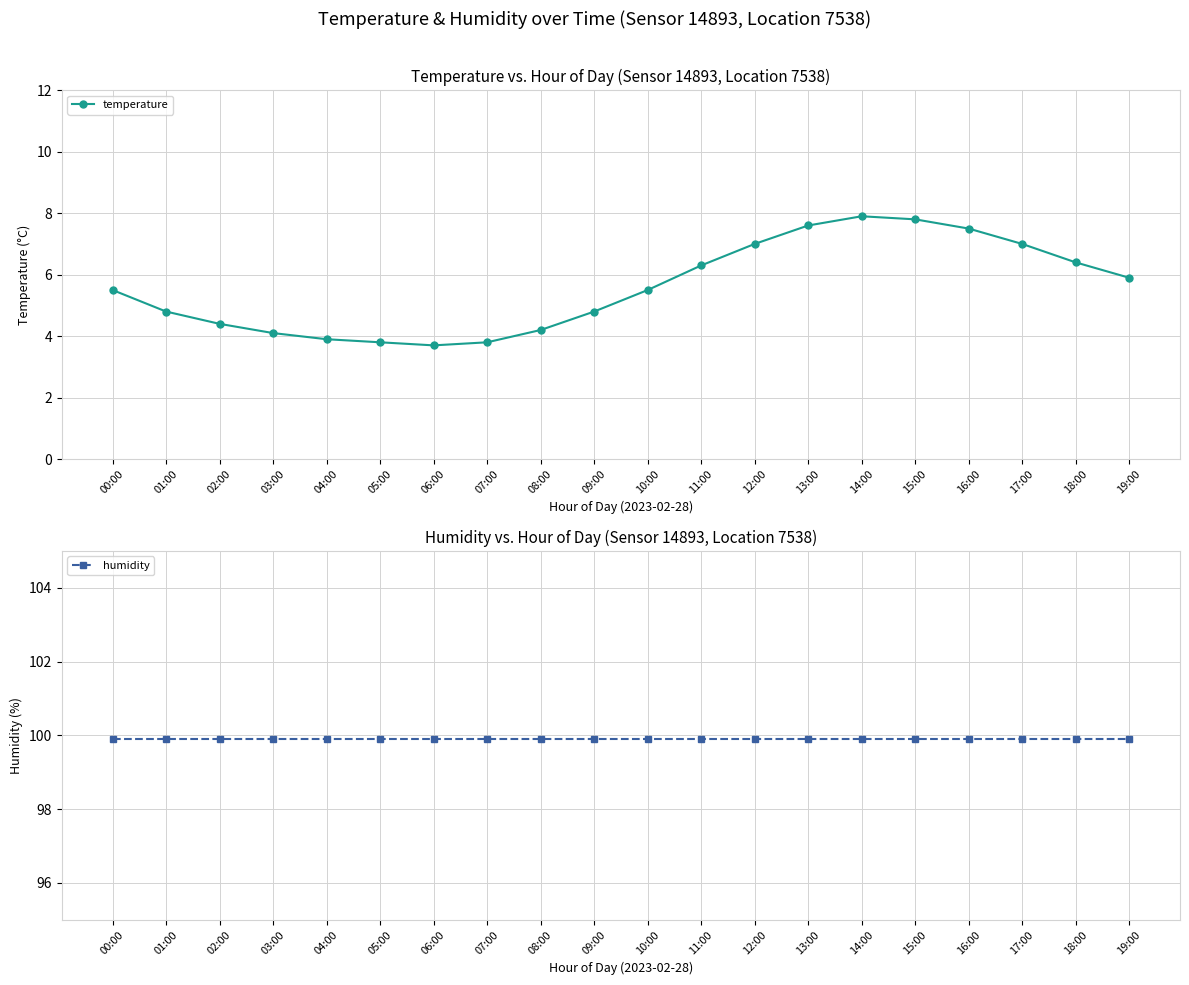

What is the value of the humidity point at the 3rd from the left?

99.9